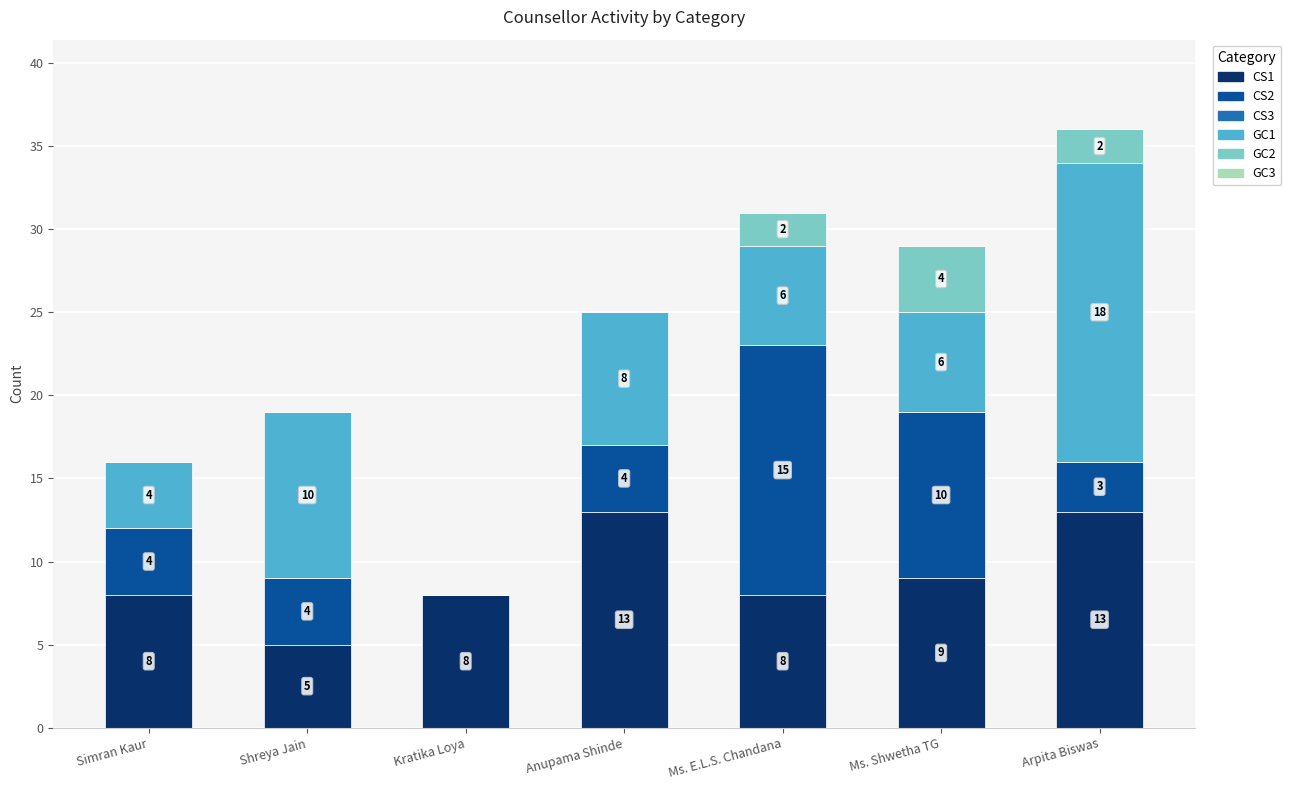

What is the total value across all series at Simran Kaur?

16